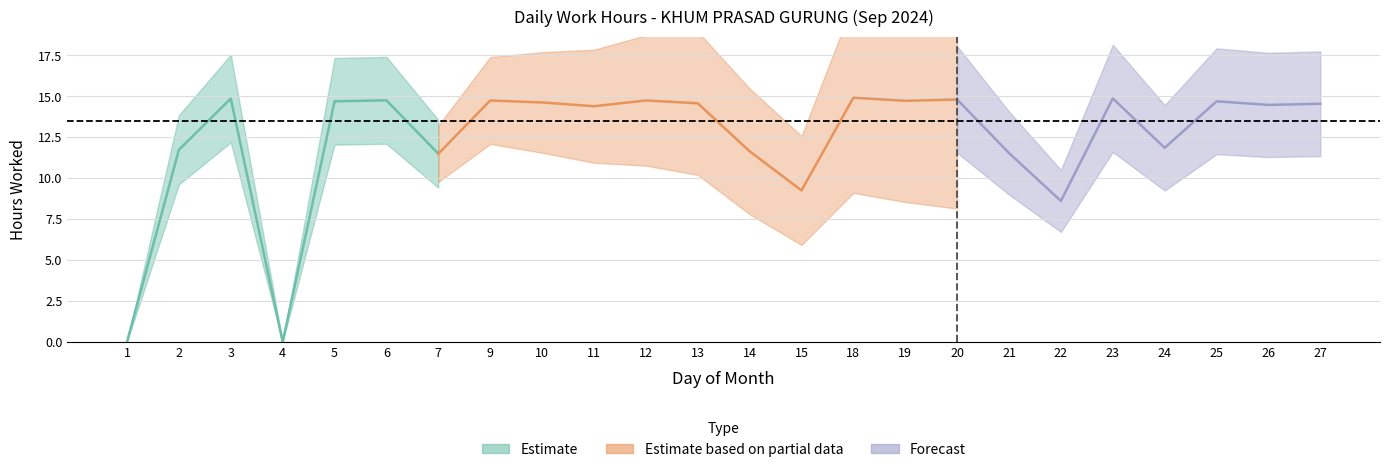

True or false: Low and Break_Total intersect in this chart.

False